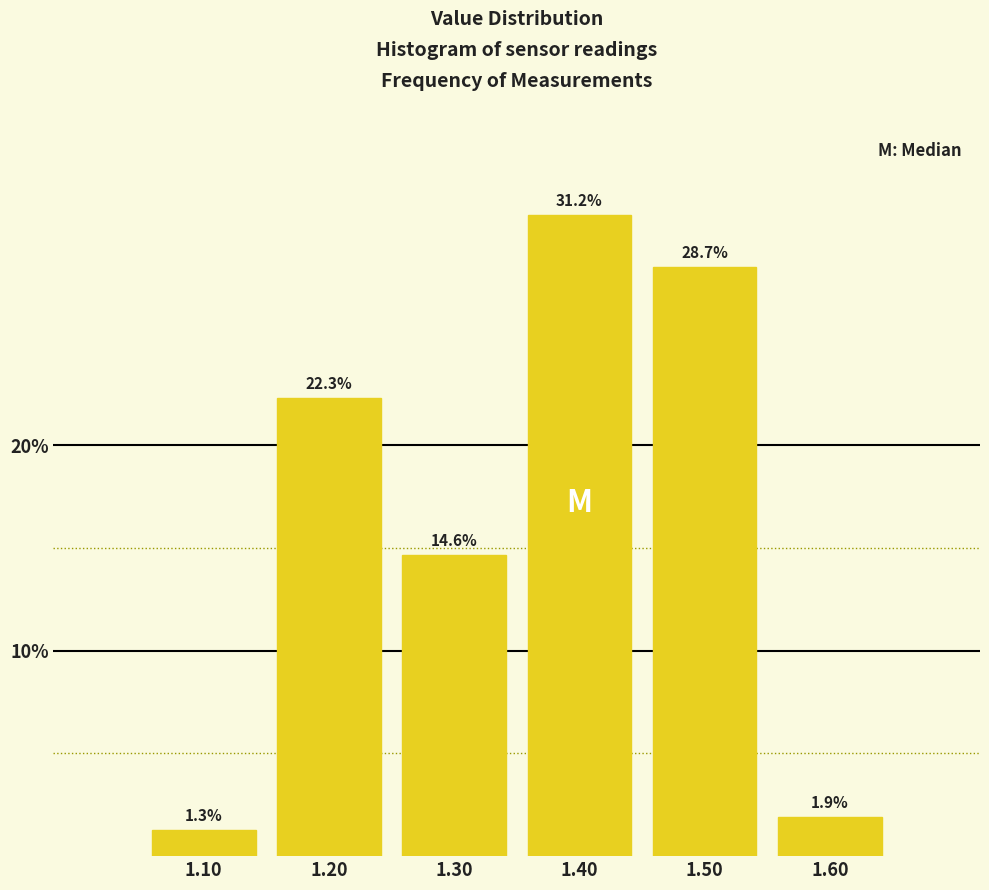

Which range on the x-axis has the tallest bar?

1.35 to 1.45